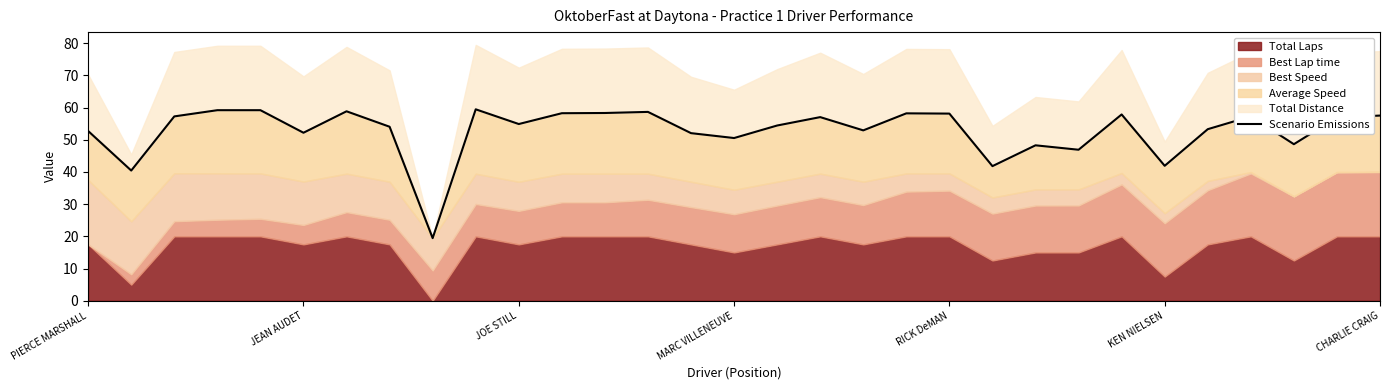

Does the chart have visible grid lines?

No